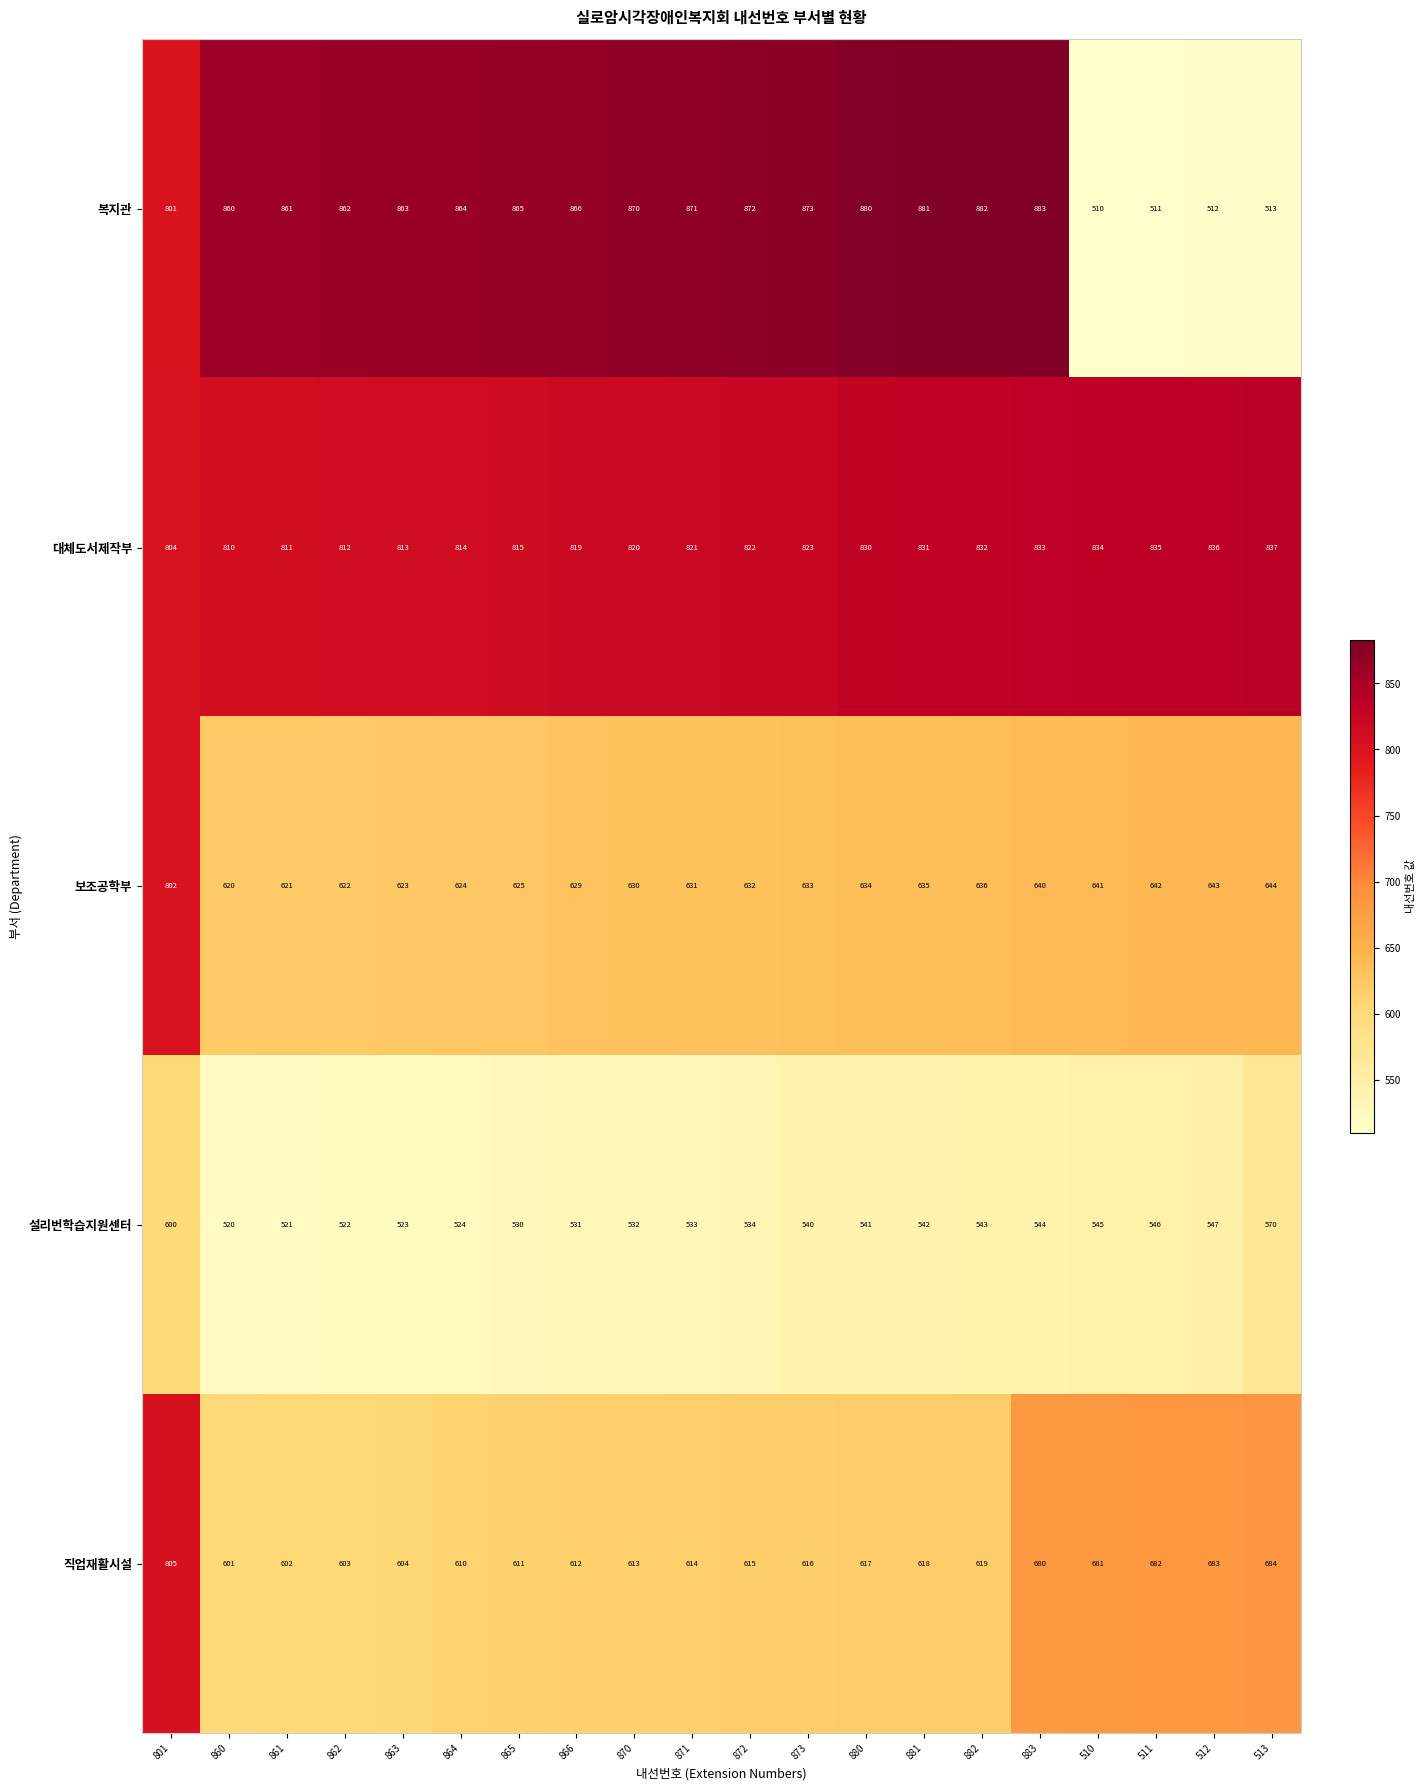

How many data points does each series have?

20